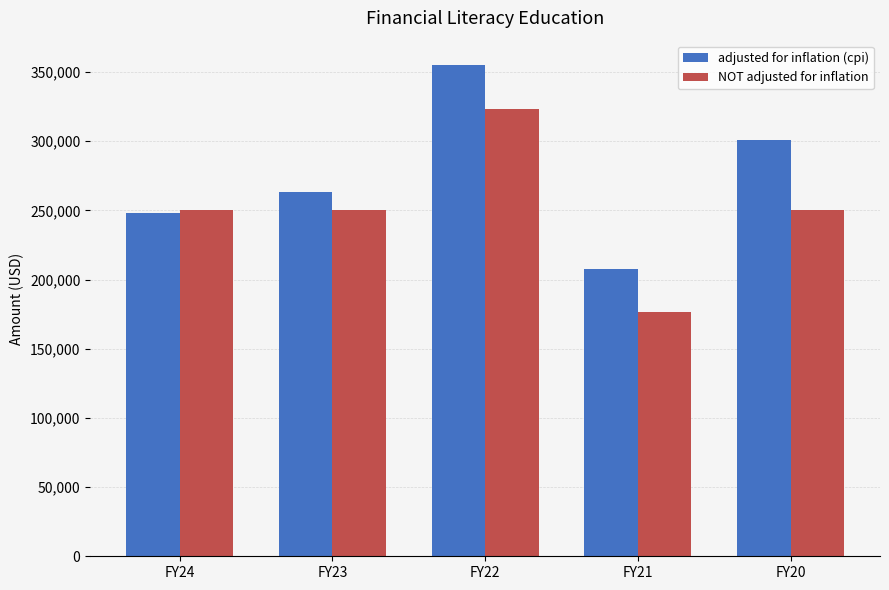

What is the difference between the maximum and minimum values in the adjusted for inflation (cpi) series?

147508